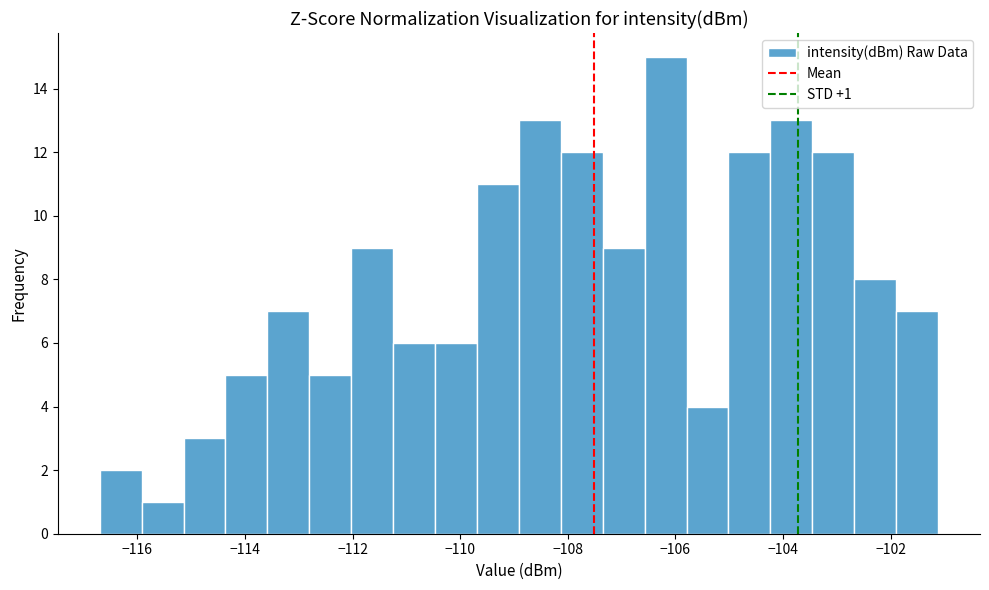

Around what value on the x-axis is the tallest bar? Give the approximate position of its centre, as read against the axis.

-106.2